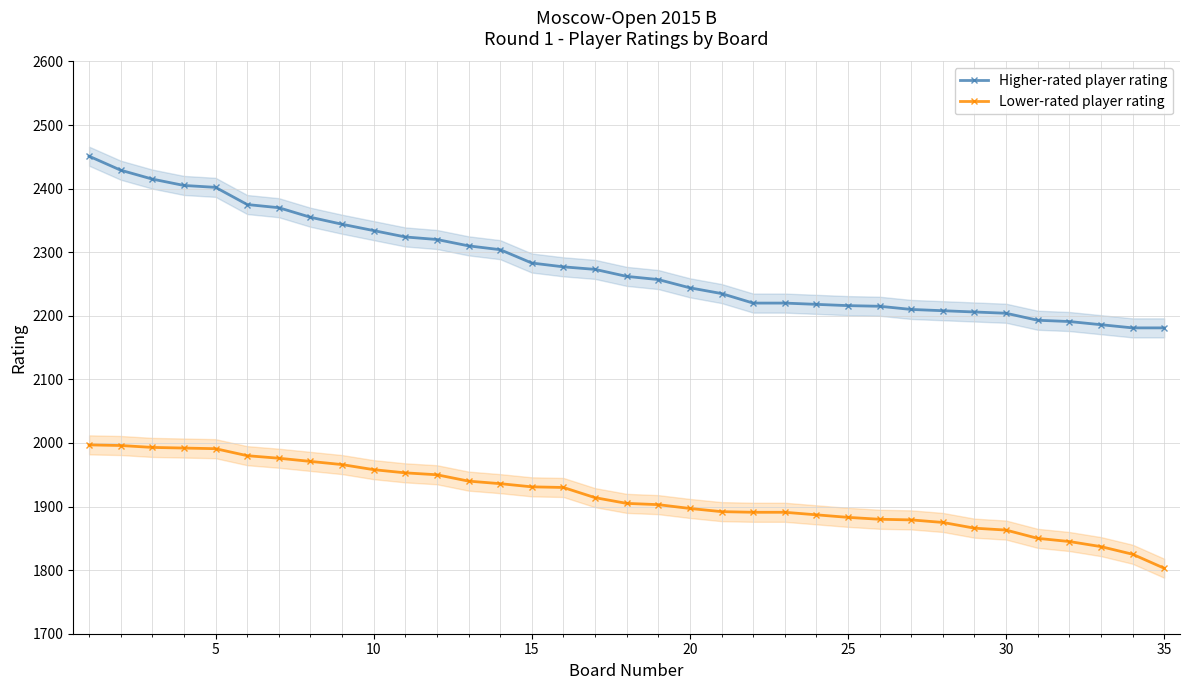

Which series has the largest range (max minus min)?

Higher-rated player rating